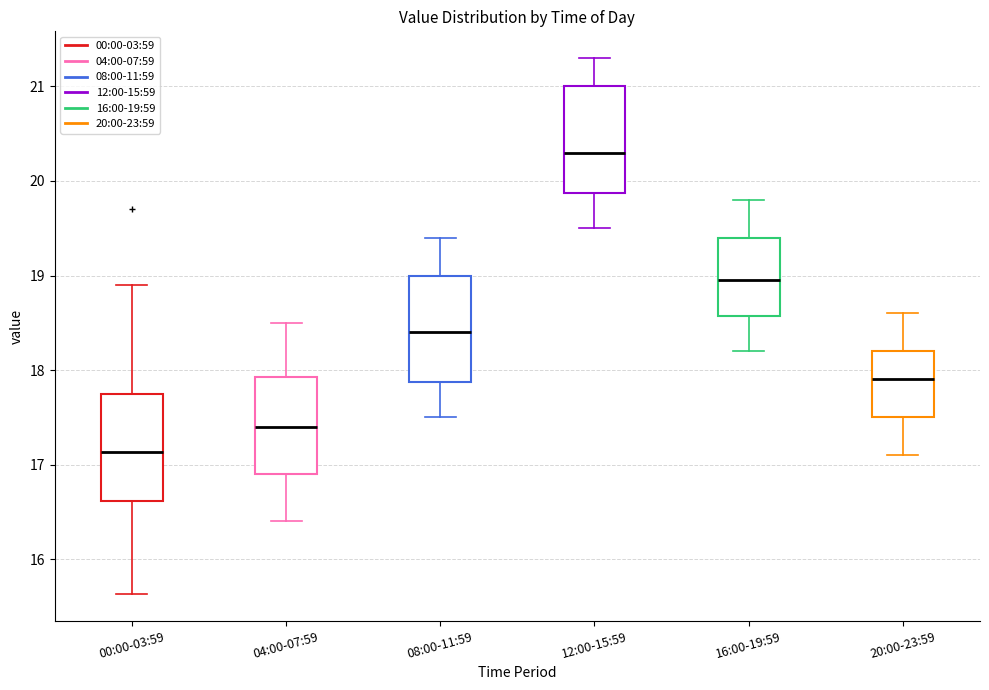

Where is the upper edge of the box for 04:00-07:59 on the y-axis? The values are not printed on the chart, so give them approximately, as read against the axis.

17.9